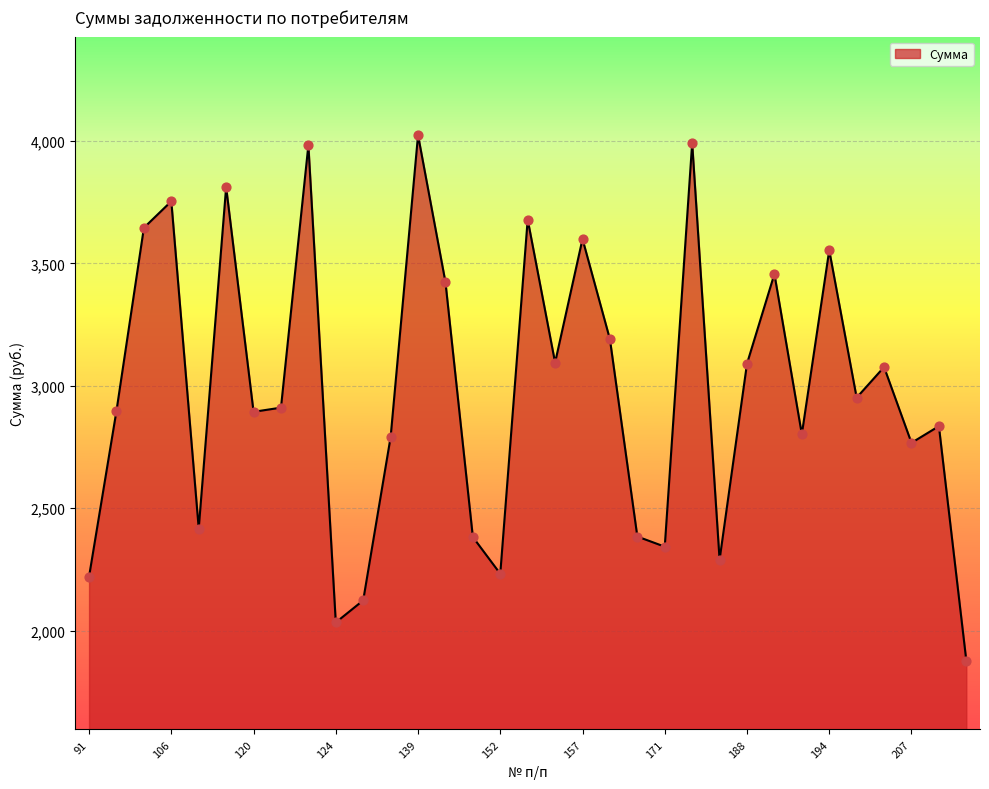

What is the difference between the maximum and minimum values?

2145.8